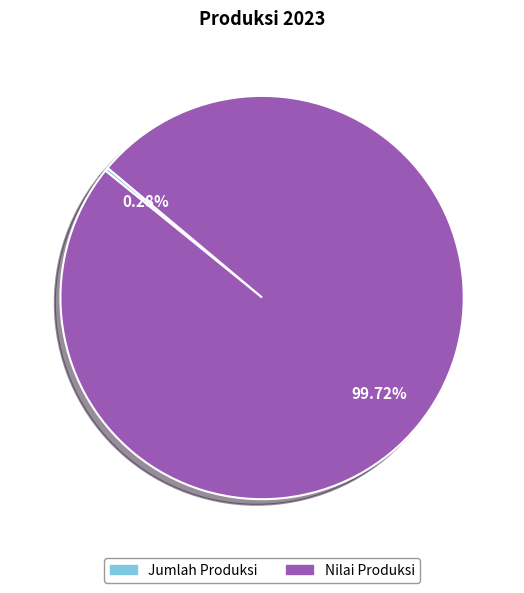

What is the total percentage of Jumlah Produksi and Nilai Produksi?

100.0%